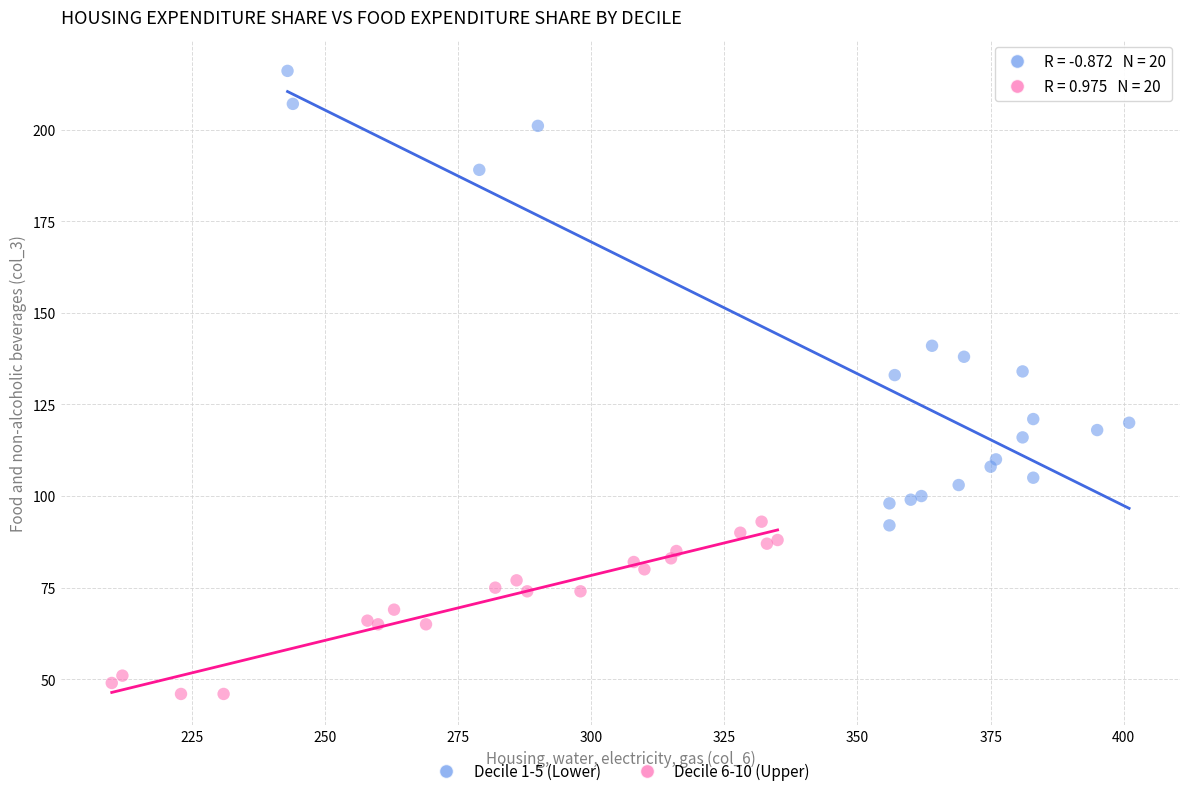

Which series reaches the maximum Y coordinate?

Decile 1-5 (Lower)